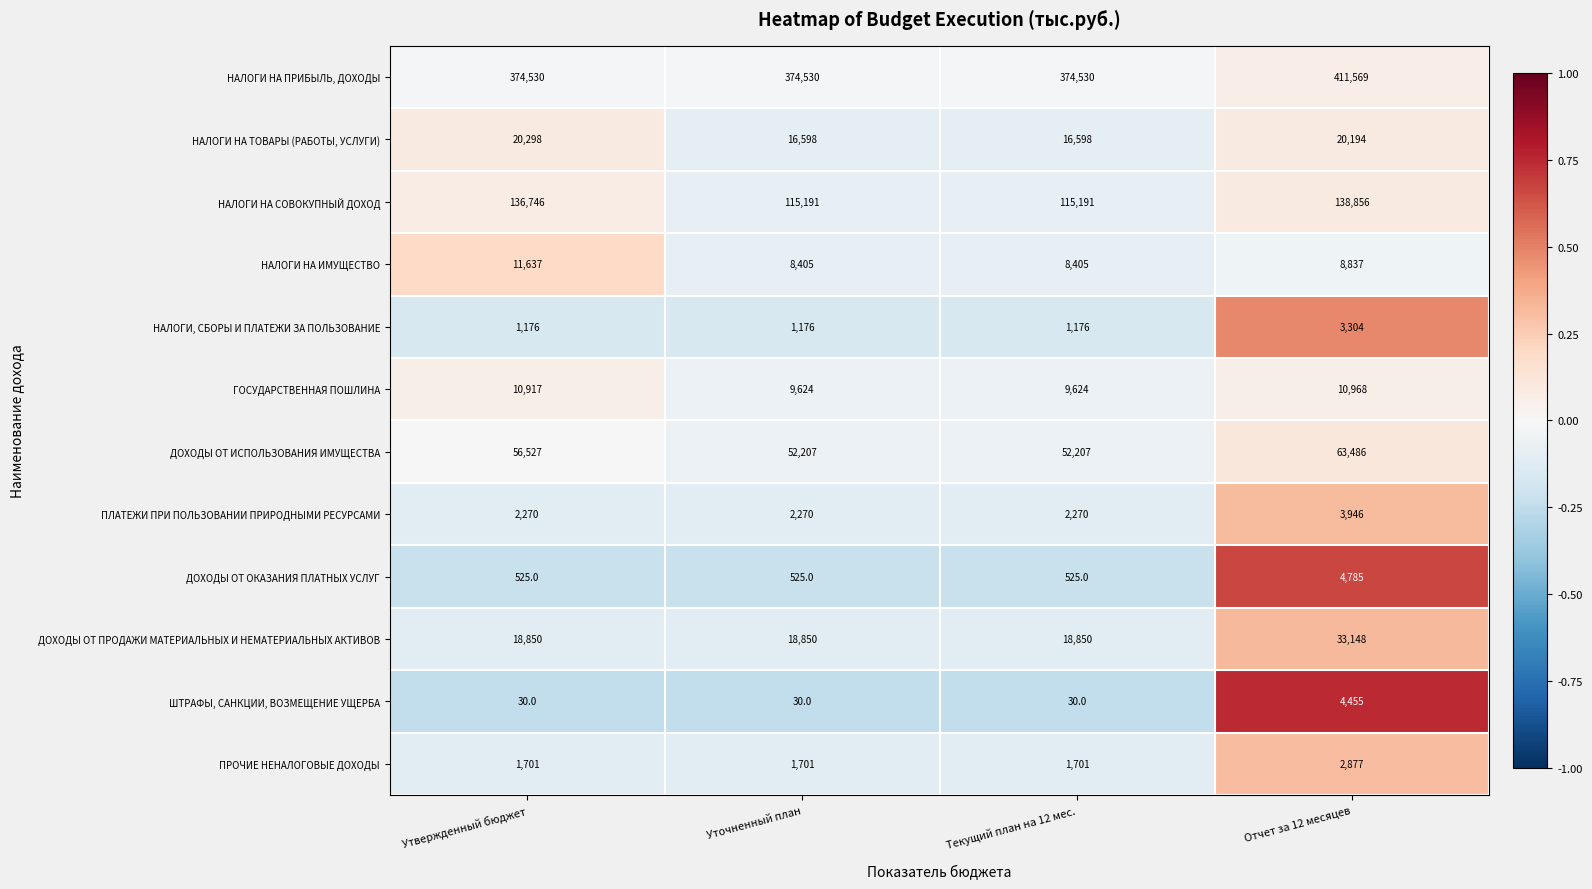

How many categories are shown in the chart?

4